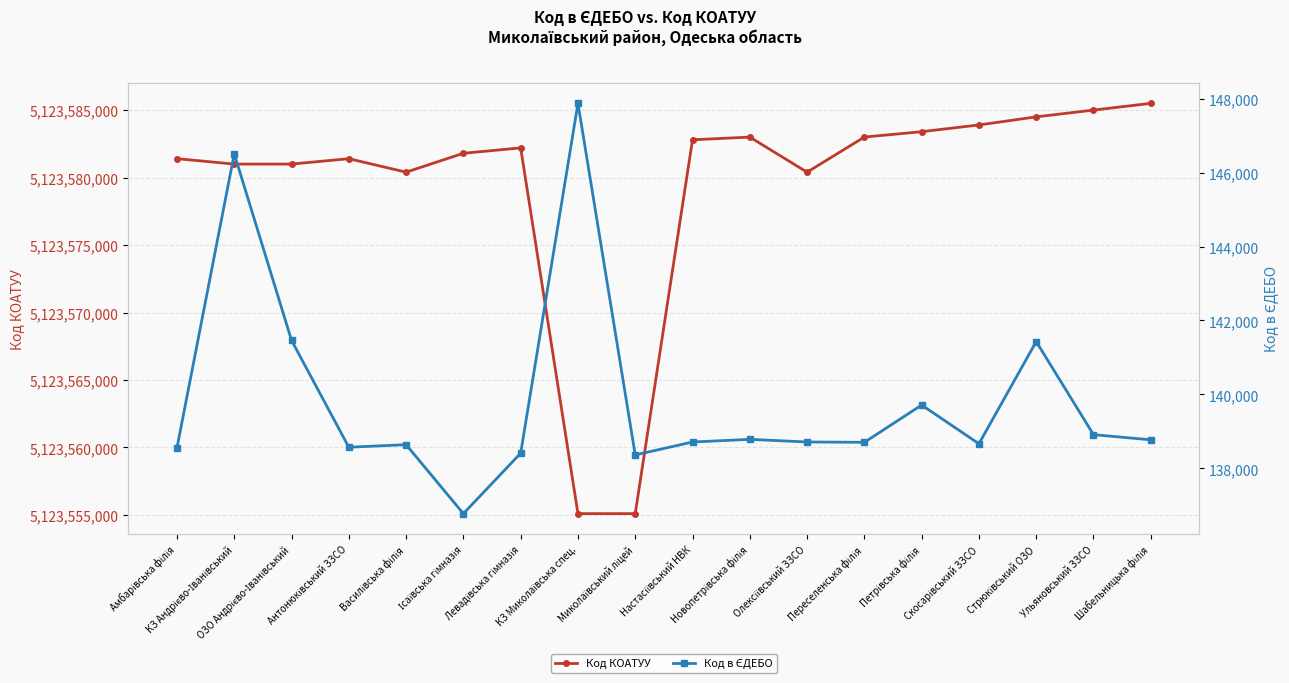

Which category has the lowest value across all series?

Ісаївська гімназія